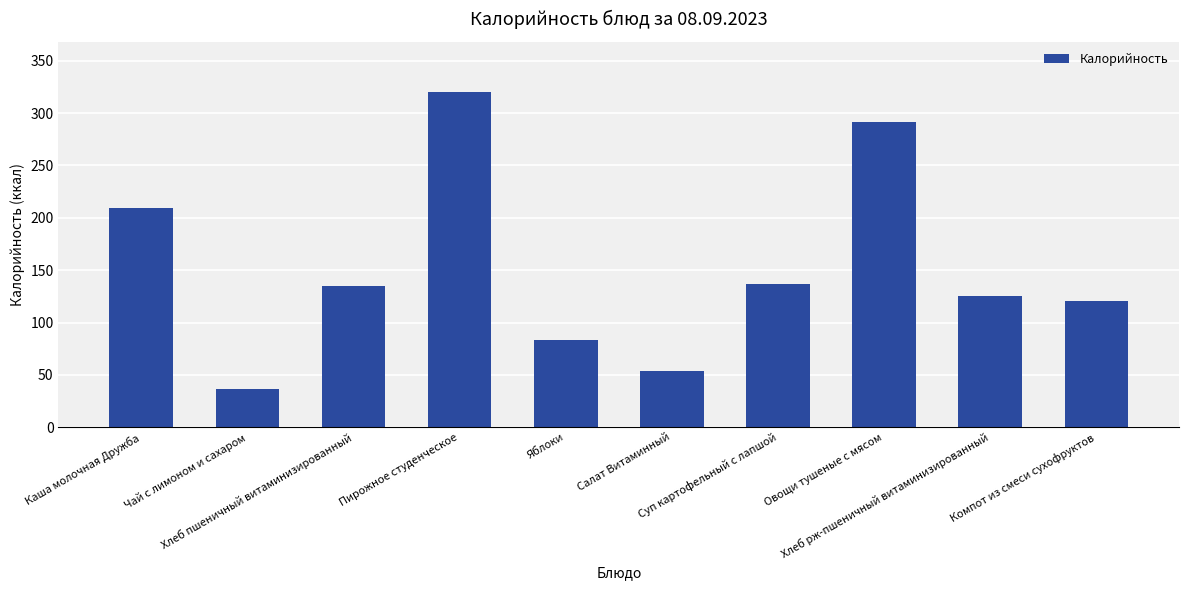

The value at Хлеб пшеничный витаминизированный is 135.0. True or false?

True